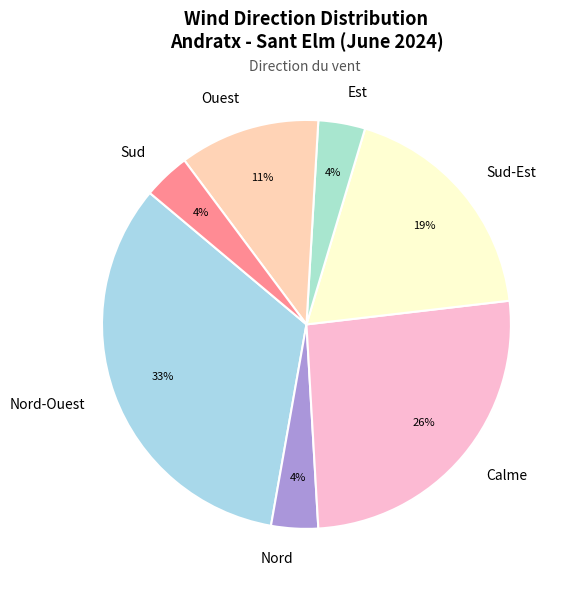

To the nearest percent, what is the average slice percentage?

14%